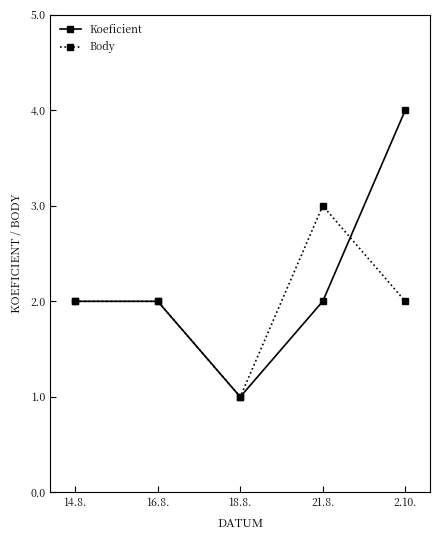

List the series in order of their peak value, highest first.

Koeficient, Body